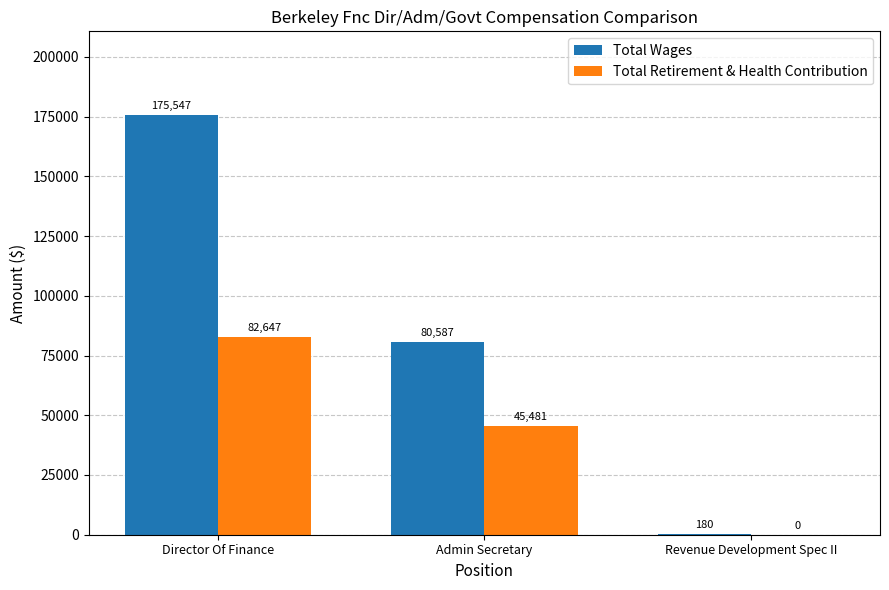

Is it true that Total Retirement & Health Contribution equals 26141 at Revenue Development Spec II?

False